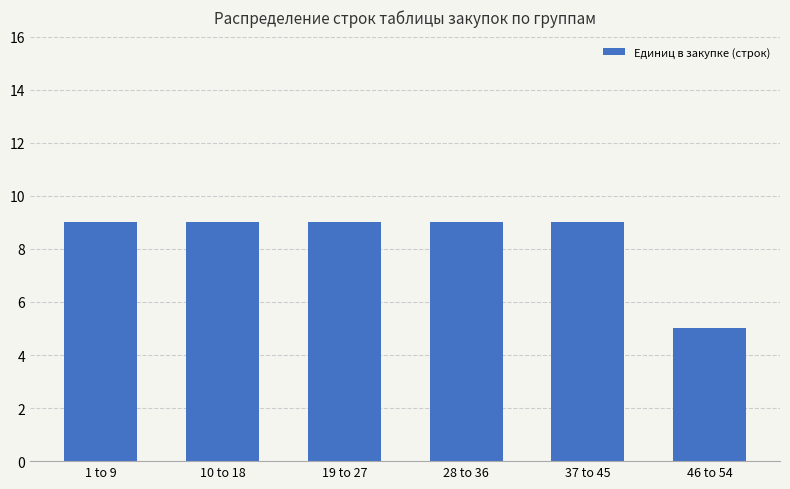

What is the greatest value displayed?

9